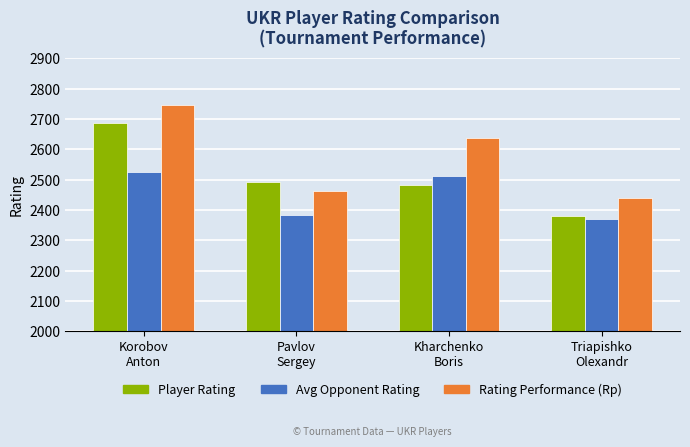

Which series has the widest spread of values?

Player Rating